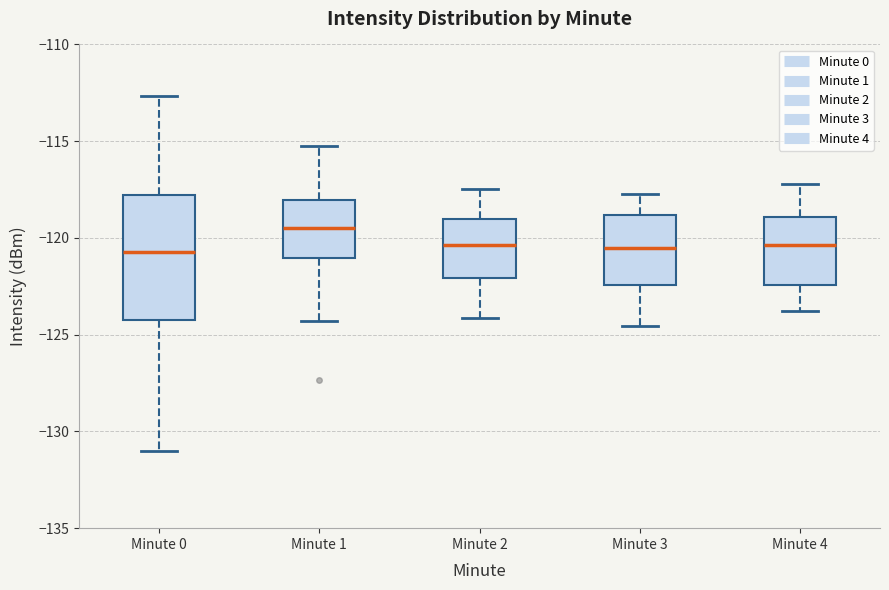

Reading left to right, transcribe this box plot: for each box, give where its median line is, the range the box spans, and where its two whiskers end, as read against the y-axis. The values are not printed on the chart, so give them approximately, as read against the axis.

Minute 0: median -120.5, box -124.0 to -118.0, whiskers -131.0 to -112.5
Minute 1: median -119.5, box -121.0 to -118.0, whiskers -124.5 to -115.0
Minute 2: median -120.5, box -122.0 to -119.0, whiskers -124.0 to -117.5
Minute 3: median -120.5, box -122.5 to -119.0, whiskers -124.5 to -118.0
Minute 4: median -120.5, box -122.5 to -119.0, whiskers -124.0 to -117.0